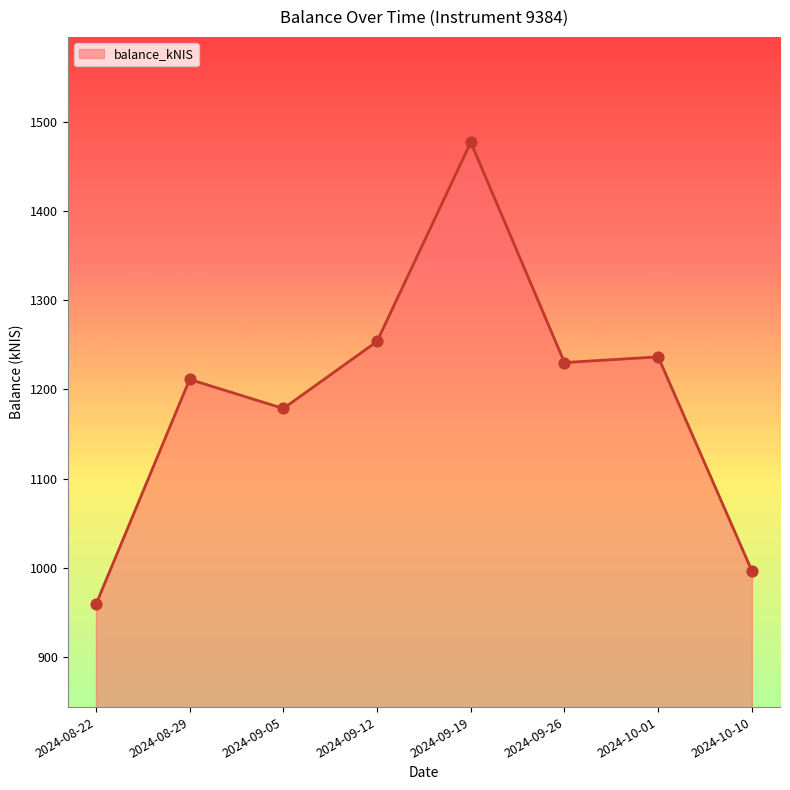

Between 2024-09-26 and 2024-09-12, which is larger?

2024-09-12